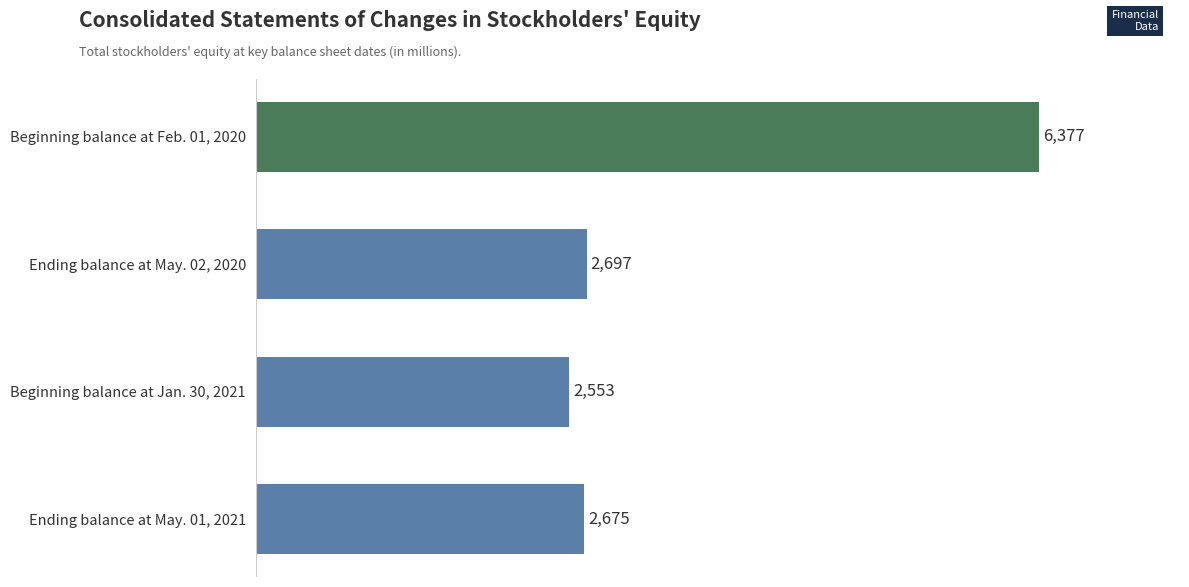

The chart shows a value of 1524 at Ending balance at May. 01, 2021. True or false?

False